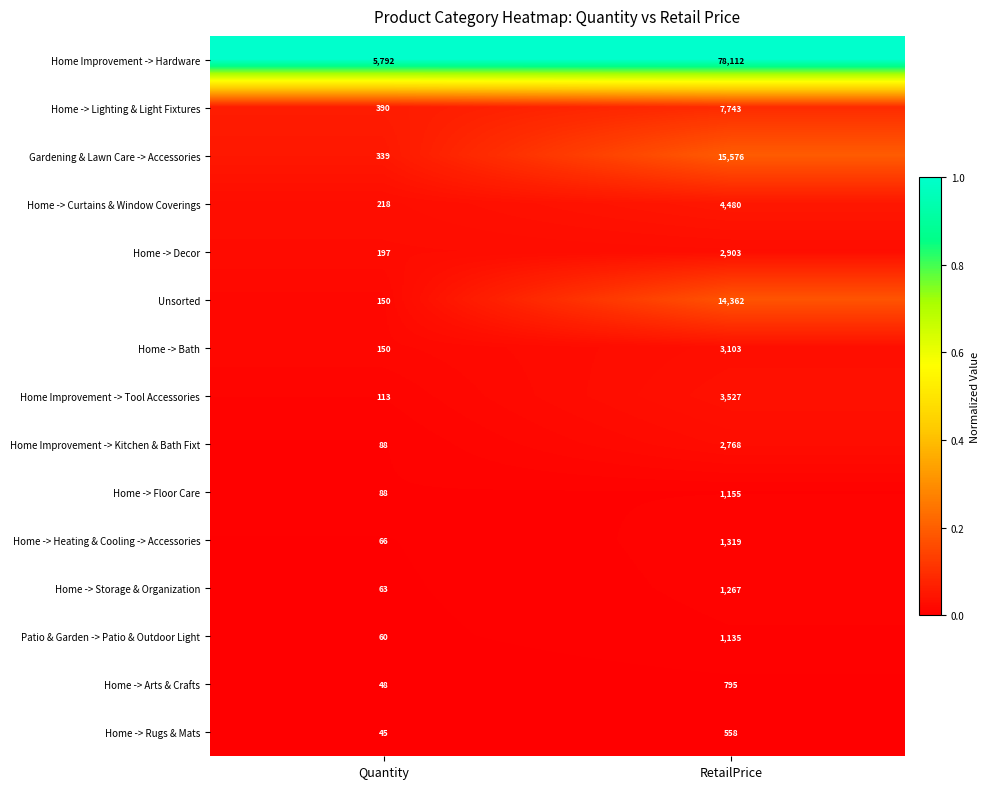

What is the total value across all series at Quantity?

7807